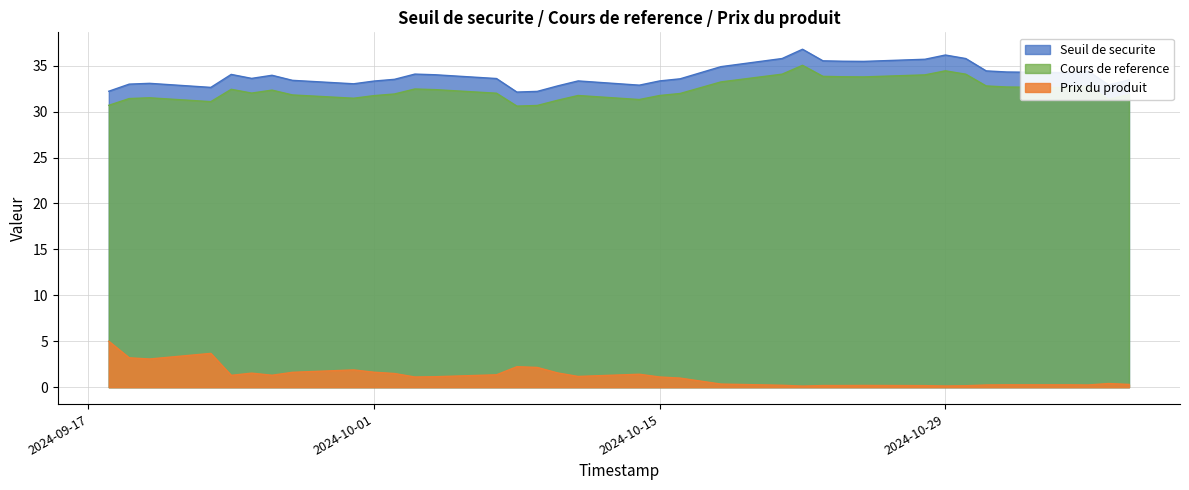

The Cours de reference series shows 59.6 at 2024-10-22. True or false?

False